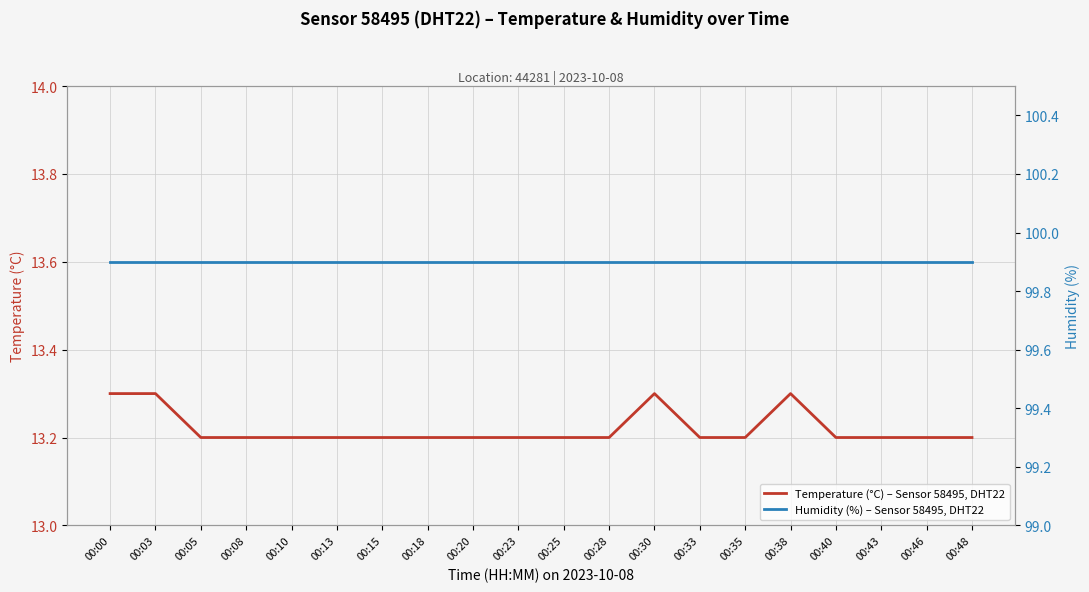

Where is Humidity (%) – Sensor 58495, DHT22 nearest to the value 99?

00:00